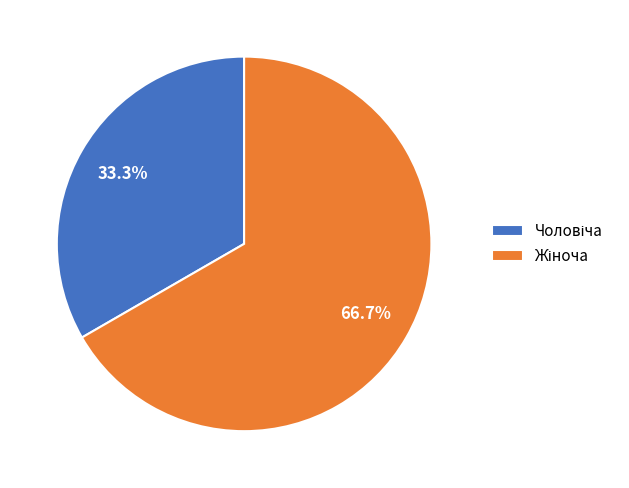

Does any single category account for the majority?

Yes